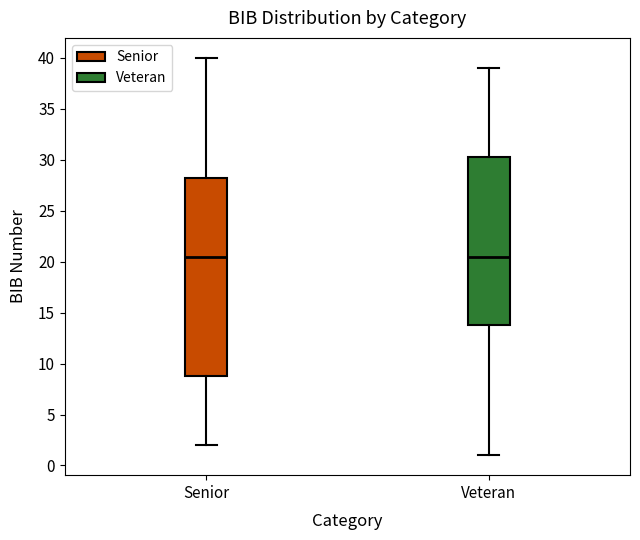

Comparing the boxes themselves (not the whiskers), which one is the tallest?

Senior